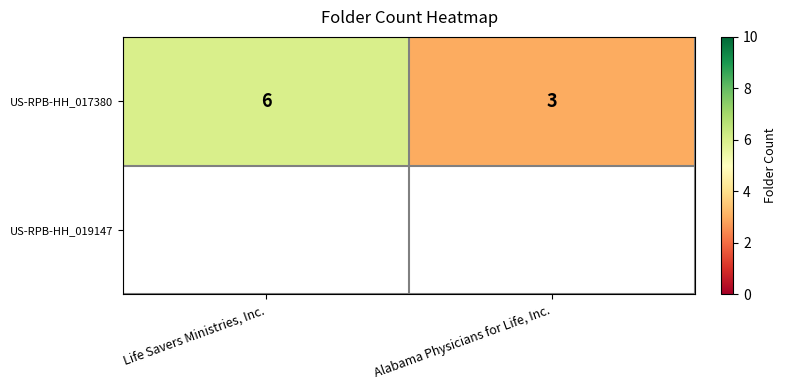

Rank the categories by value from lowest to highest.

Alabama Physicians for Life, Inc., Life Savers Ministries, Inc.